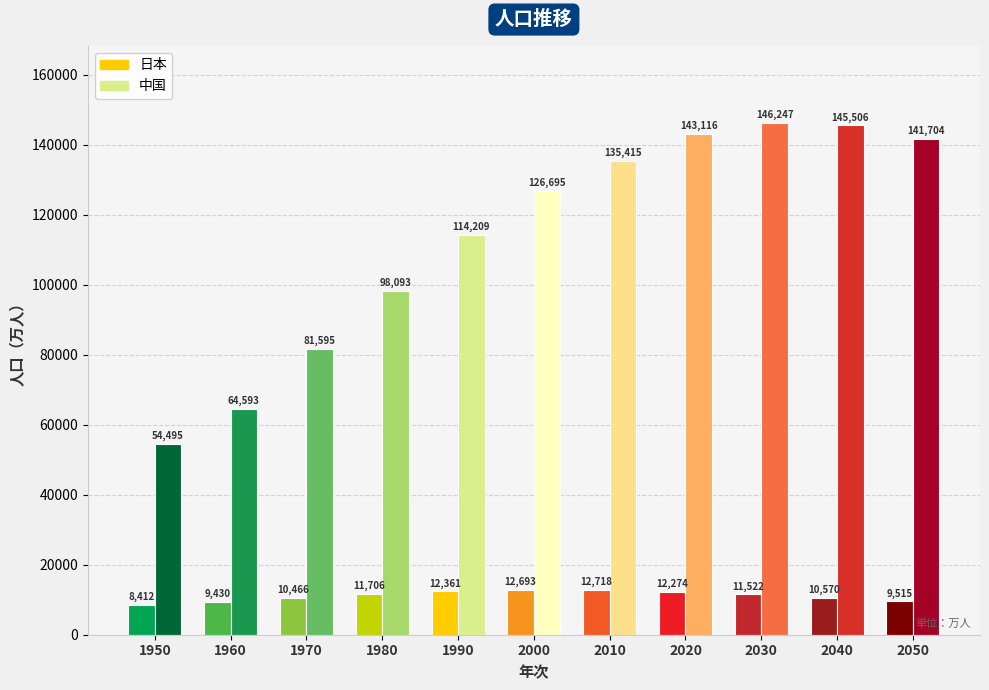

Between 1980 and 2010, which series saw the biggest shift?

中国